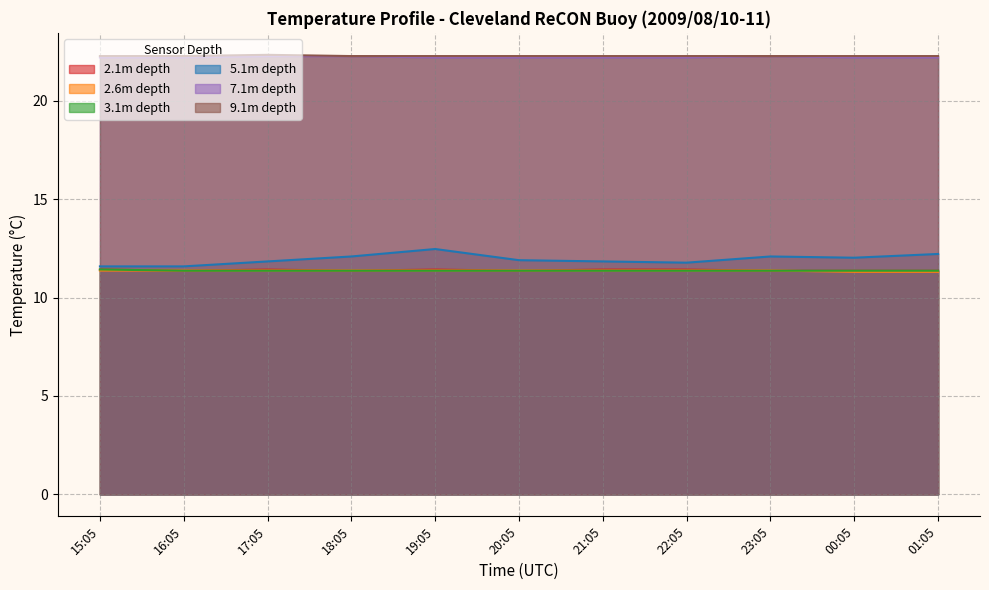

How many 9.1m depth values are between 22 and 23?

11